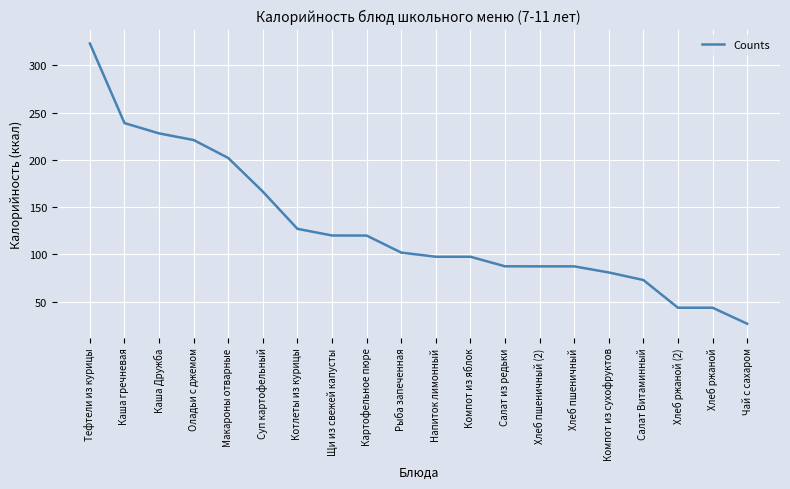

What position from the left is Хлеб пшеничный?

15